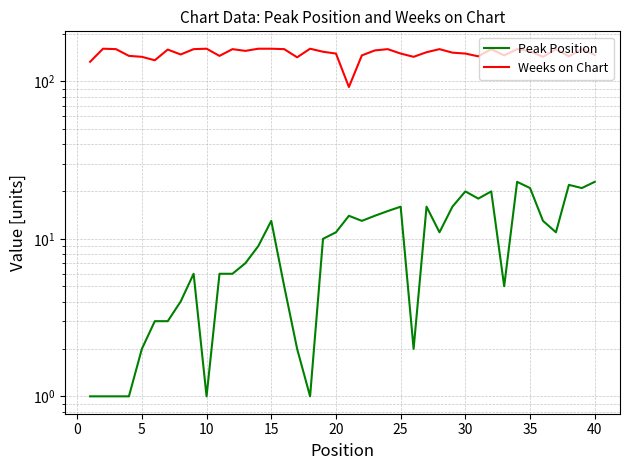

The Weeks on Chart series shows 58 at 30. True or false?

False